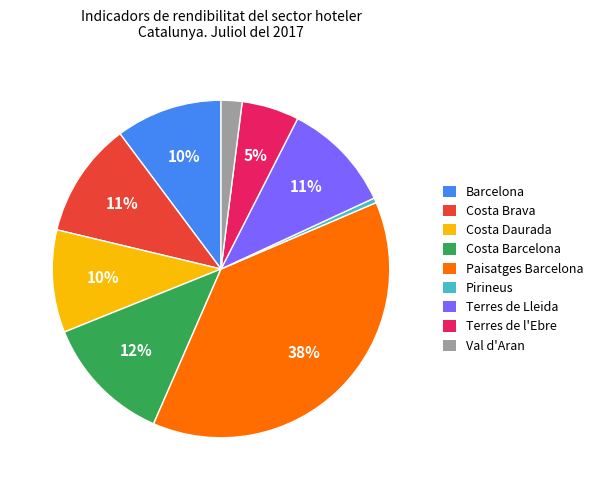

Is it true that Paisatges Barcelona is 49% of the pie?

False